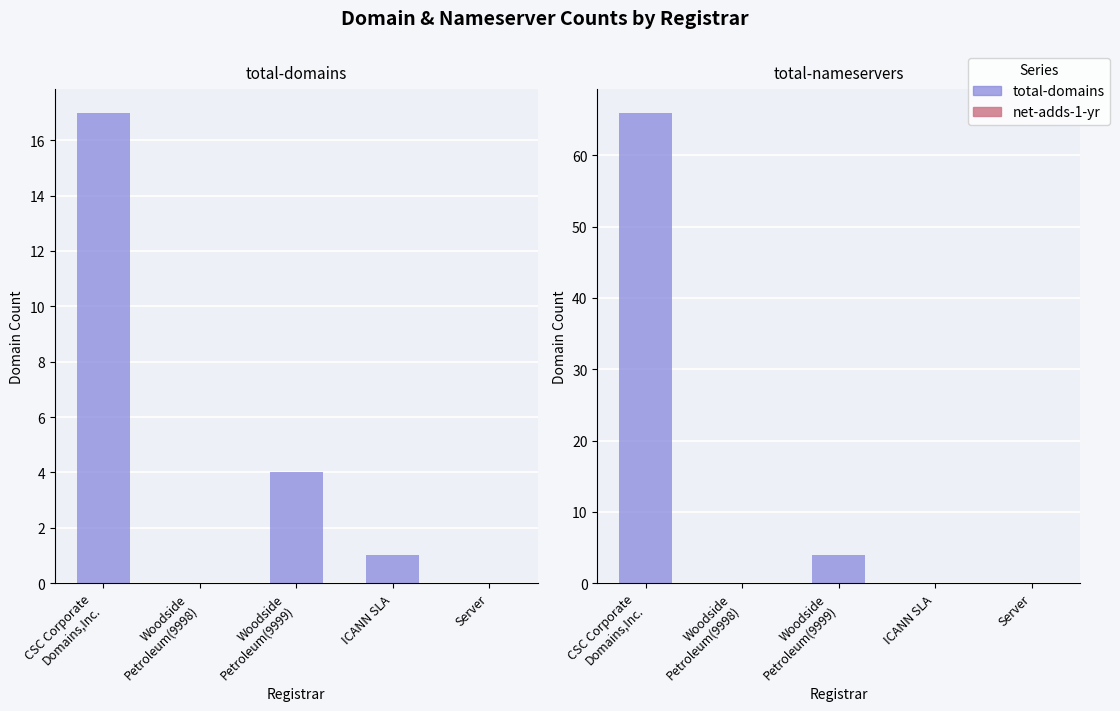

Which series has the largest range (max minus min)?

total-domains